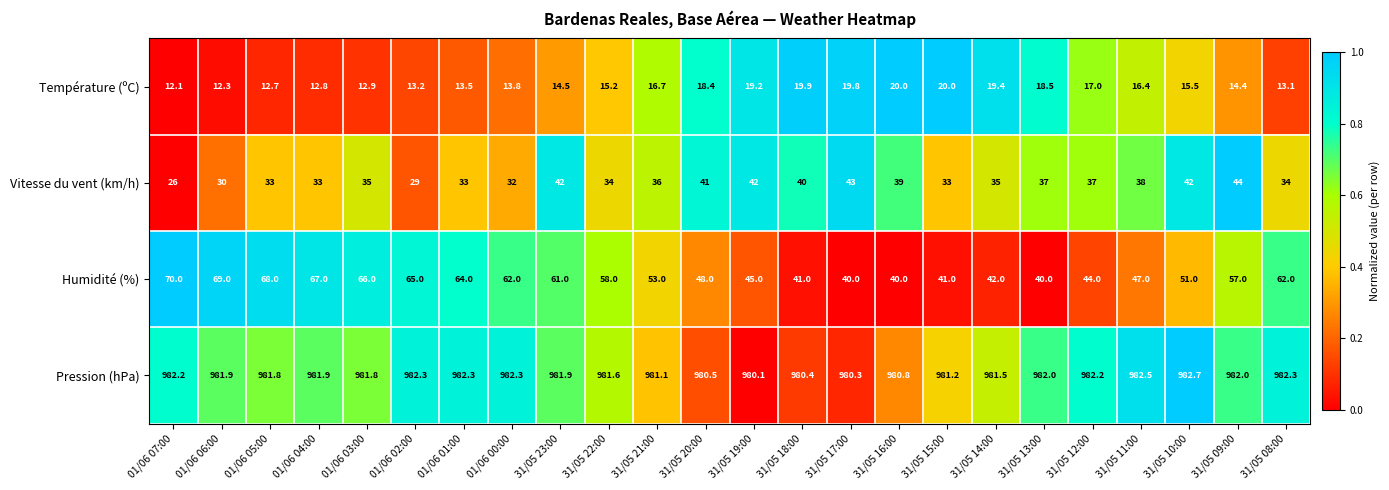

What is the difference between the Température (ºC) values at 31/05 18:00 and 31/05 23:00?

5.4